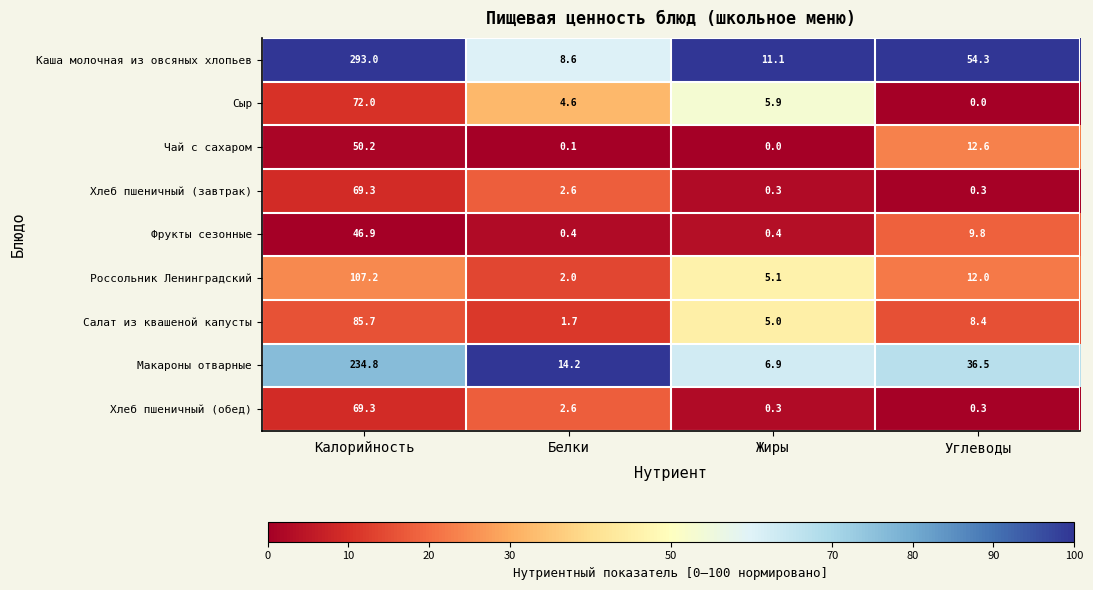

Which series has the largest range (max minus min)?

Каша молочная из овсяных хлопьев